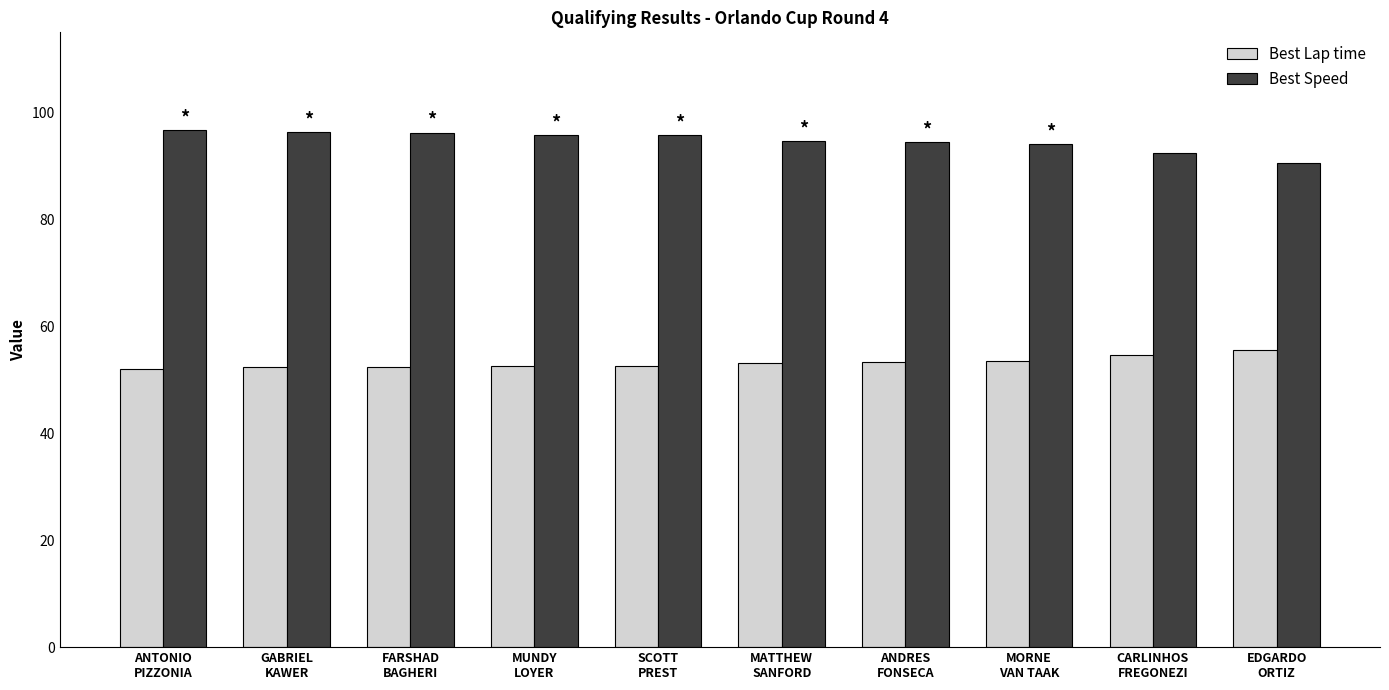

How many series are shown in this chart?

2